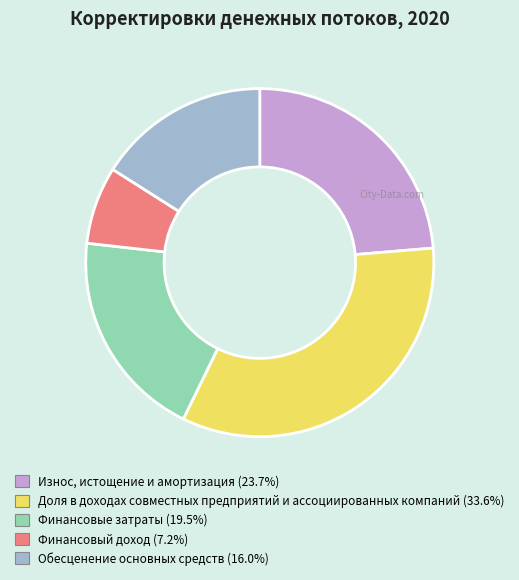

Is the sum of Износ, истощение и амортизация and Доля в доходах совместных предприятий и ассоциированных компаний greater than half?

Yes